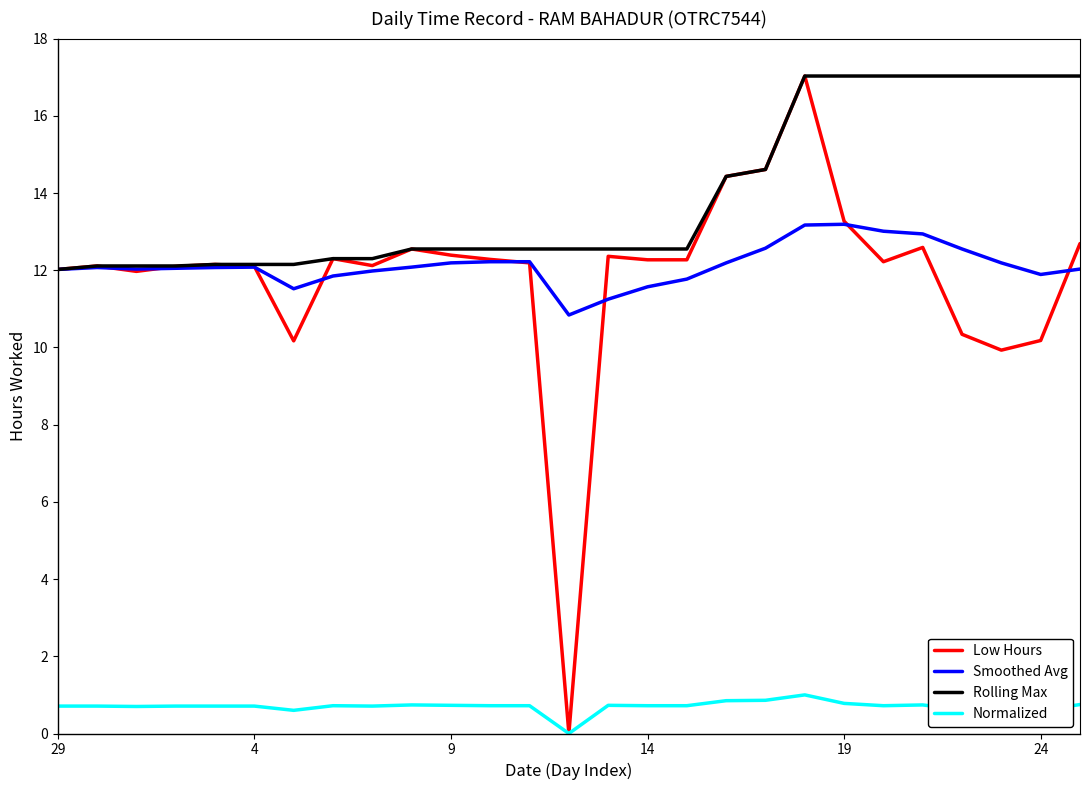

What is the difference between the maximum and minimum values in the Rolling Max series?

5.0